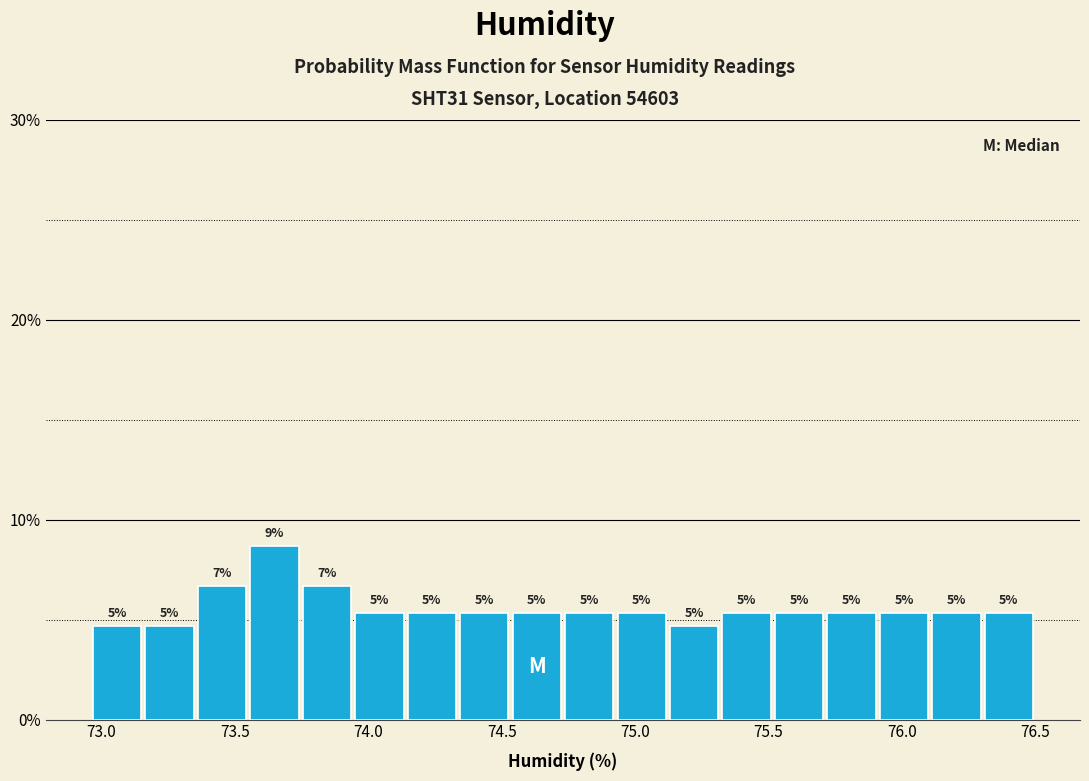

Around what value on the x-axis is the tallest bar? Give the approximate position of its centre, as read against the axis.

73.65